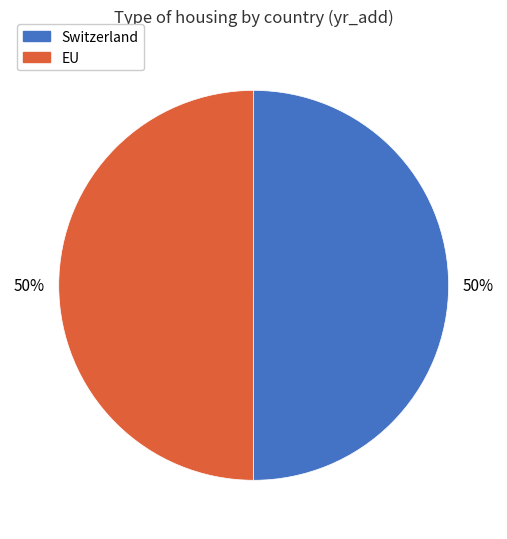

Is it true that EU is 50% of the pie?

True